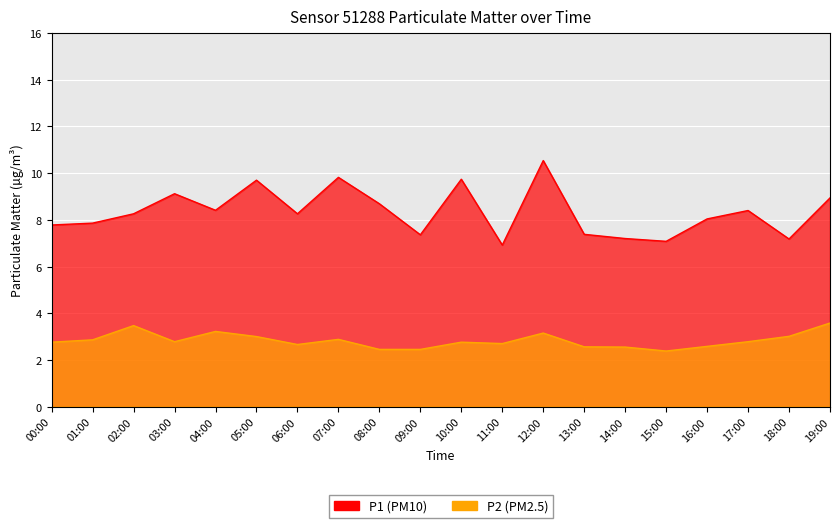

What is the spread (max minus min) of values at 05:00?

7.0